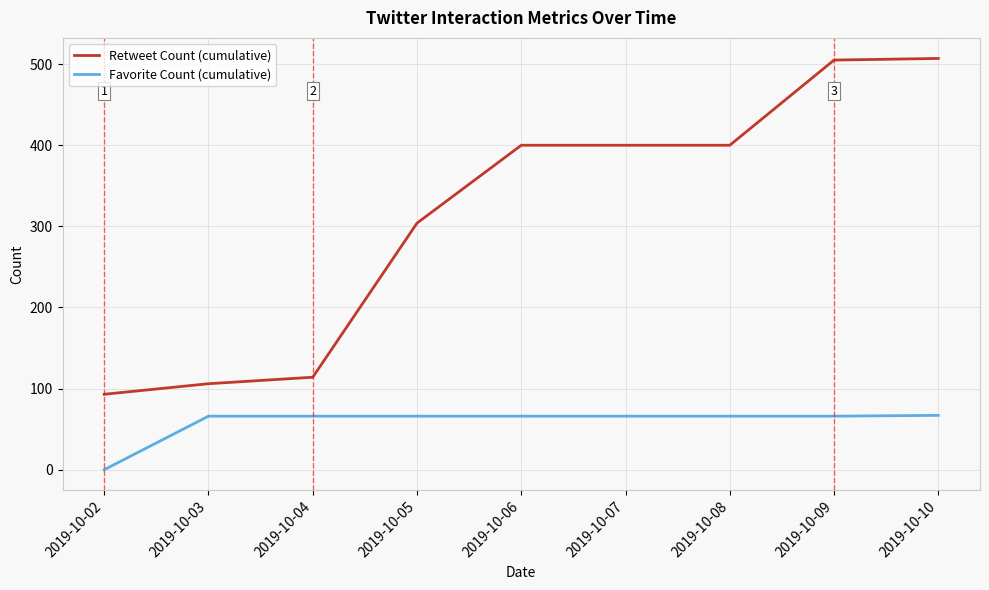

Which series has the largest total across all categories?

Retweet Count (cumulative)